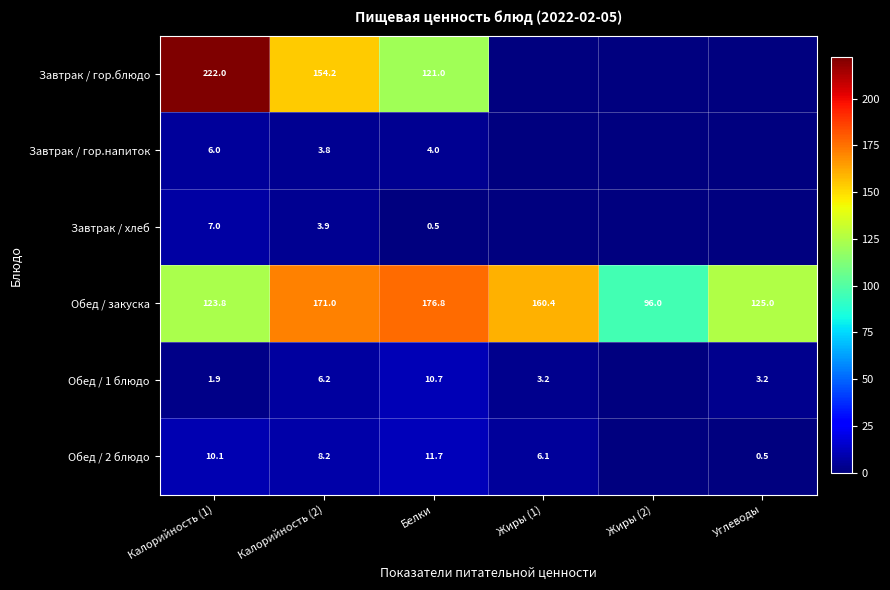

At which category does the chart reach its minimum across all series?

Жиры (1)